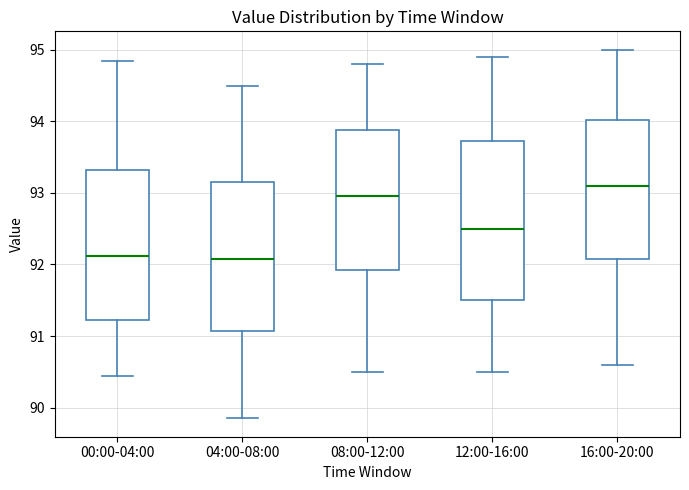

Reading left to right, transcribe this box plot: for each box, give where its median line is, the range the box spans, and where its two whiskers end, as read against the y-axis. The values are not printed on the chart, so give them approximately, as read against the axis.

00:00-04:00: median 92.1, box 91.2 to 93.3, whiskers 90.4 to 94.8
04:00-08:00: median 92.1, box 91.1 to 93.2, whiskers 89.9 to 94.5
08:00-12:00: median 93.0, box 91.9 to 93.9, whiskers 90.5 to 94.8
12:00-16:00: median 92.5, box 91.5 to 93.7, whiskers 90.5 to 94.9
16:00-20:00: median 93.1, box 92.1 to 94.0, whiskers 90.6 to 95.0